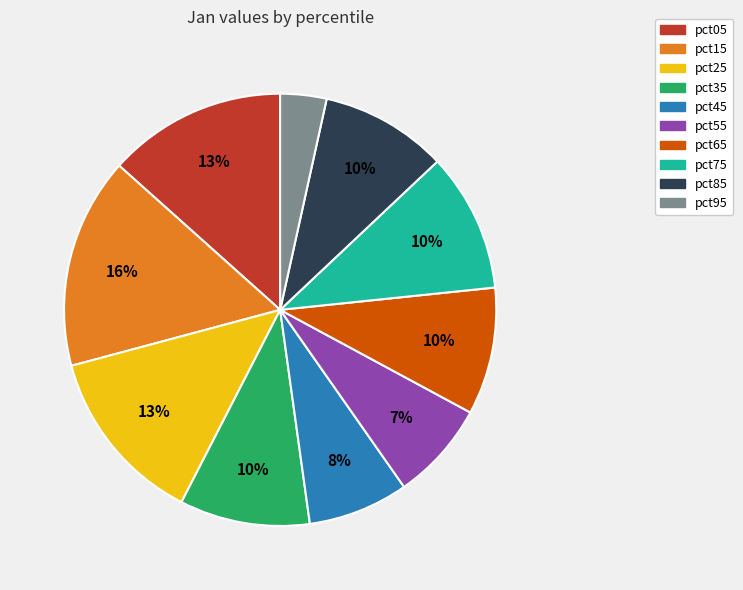

To the nearest percent, what is the difference between the pct95 and pct55 slice percentages?

4%